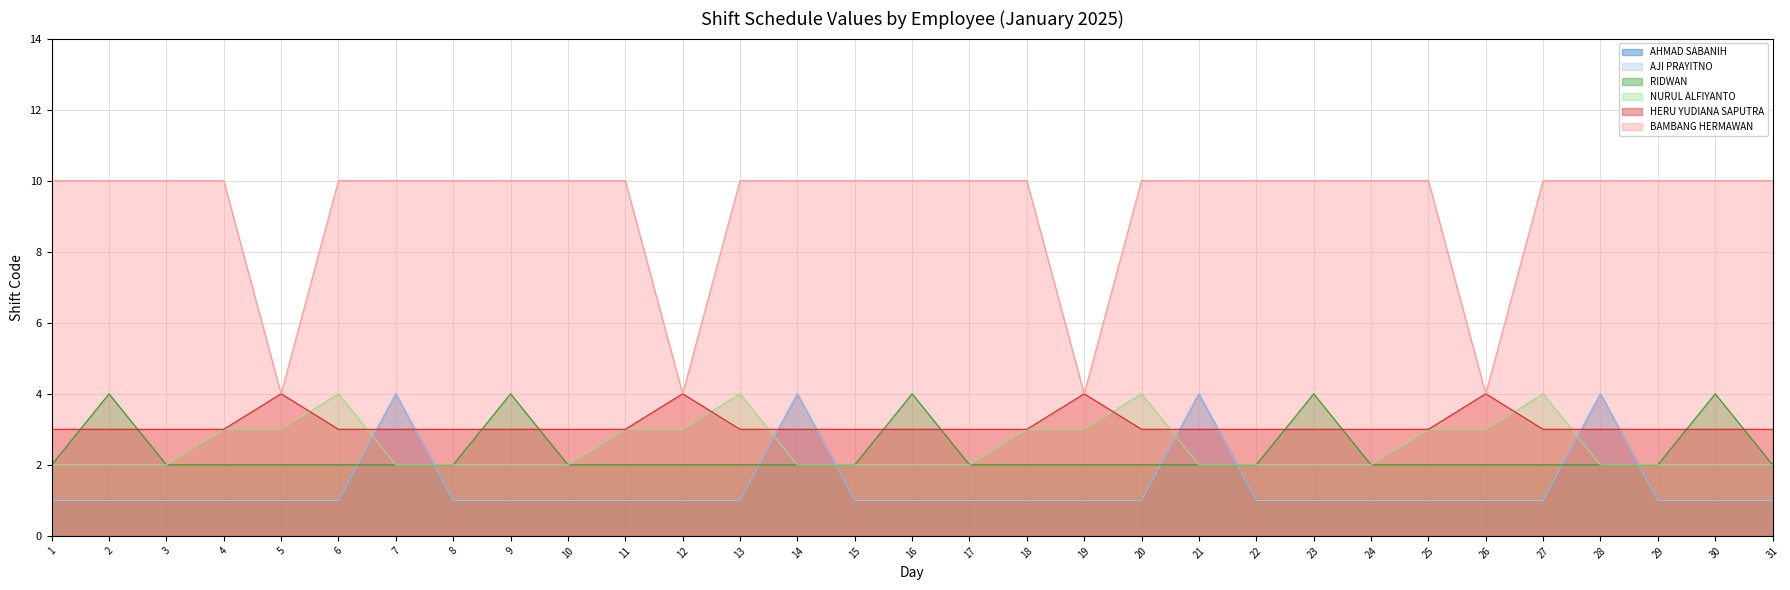

Does the chart have visible grid lines?

Yes